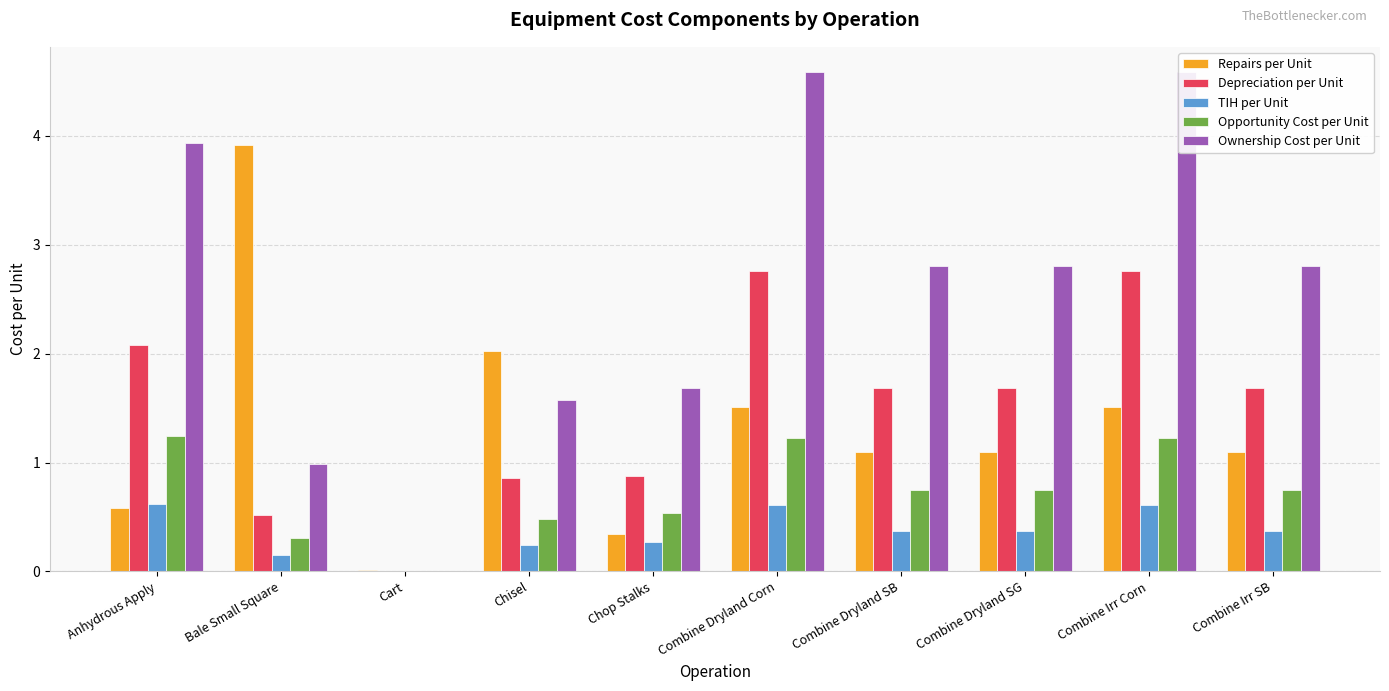

What is the difference between the maximum and second lowest values in the TIH per Unit series?

0.5